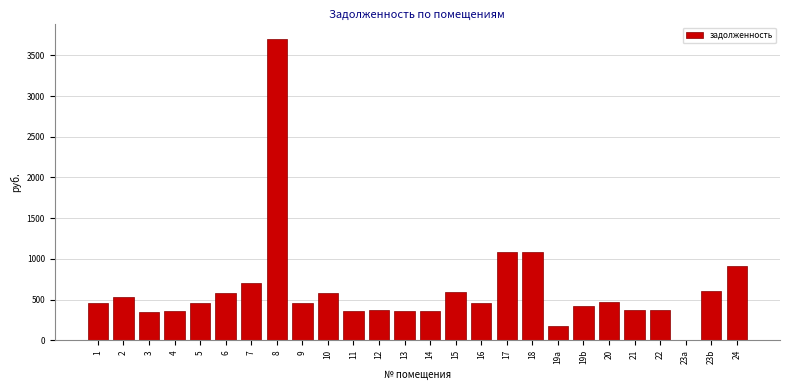

What is the greatest value displayed?

3704.6